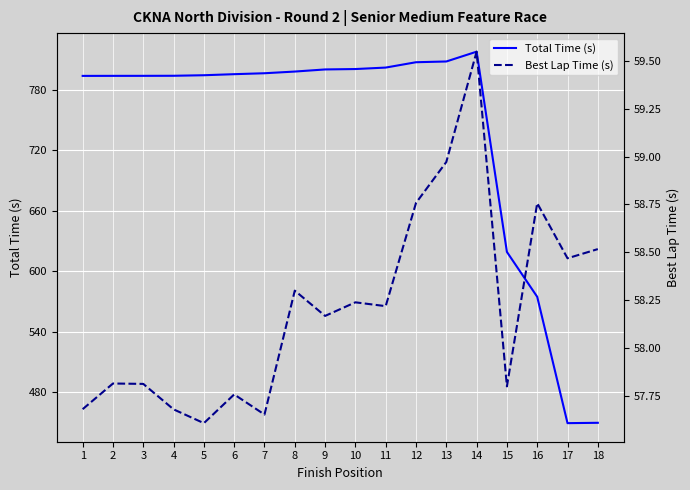

True or false: Total Time (s) has a value of 799.9 at 9.

True